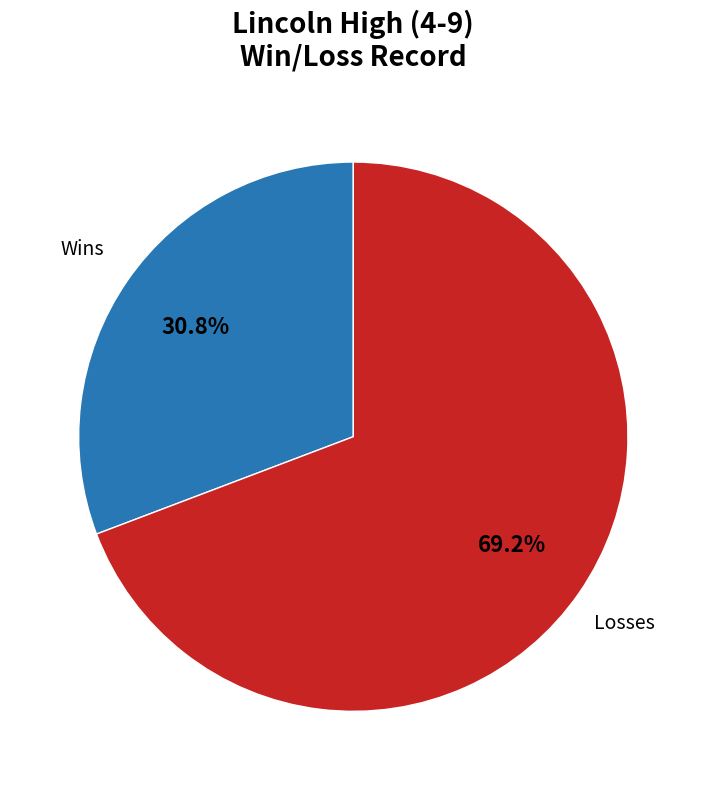

Which has a higher value, Wins or Losses?

Losses